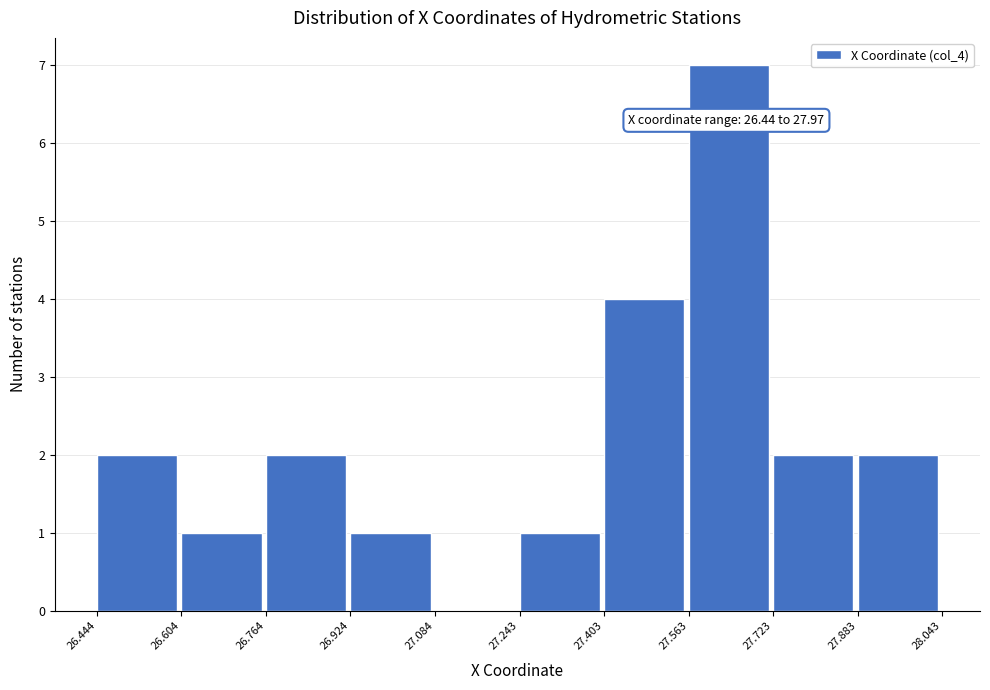

Over which range of the x-axis is the bar tallest?

27.563 to 27.723